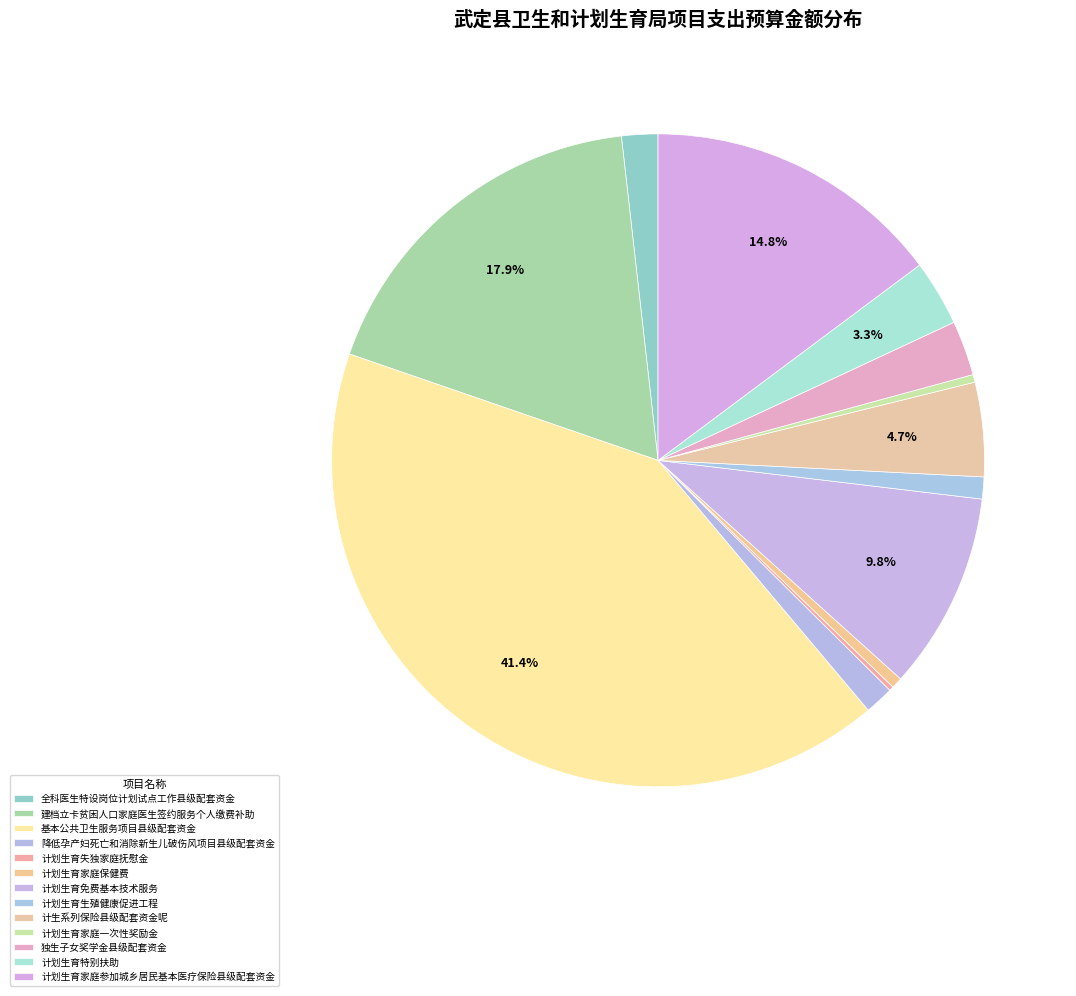

To the nearest percent, what is the difference between the largest and smallest slice percentages?

41%